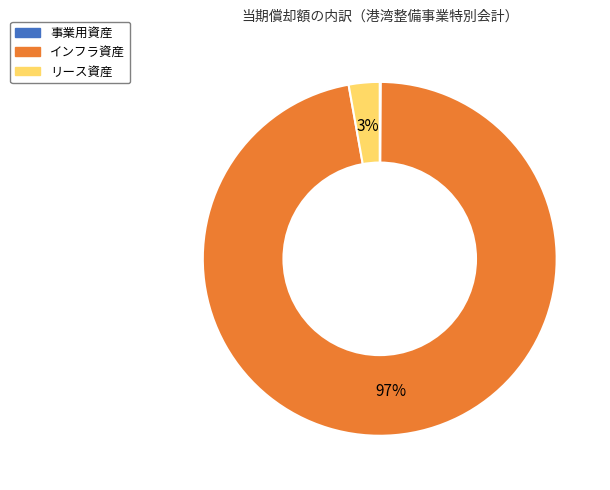

To the nearest percent, what is the average slice percentage?

33%